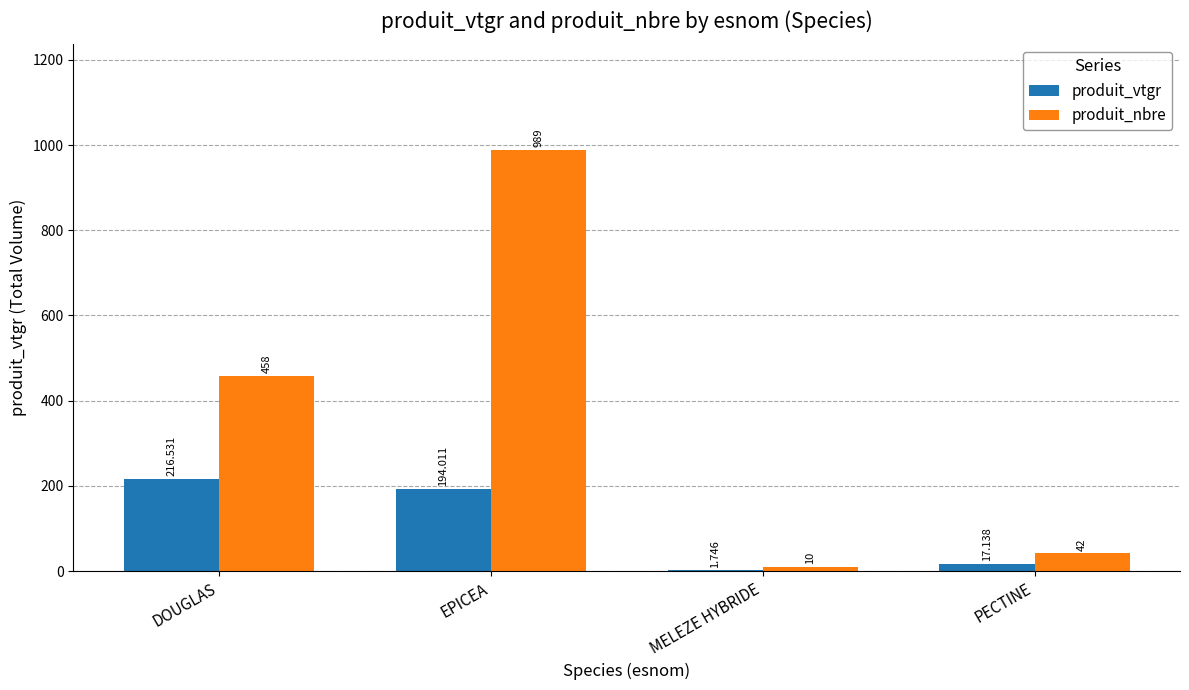

Where is produit_nbre nearest to the value 499?

DOUGLAS